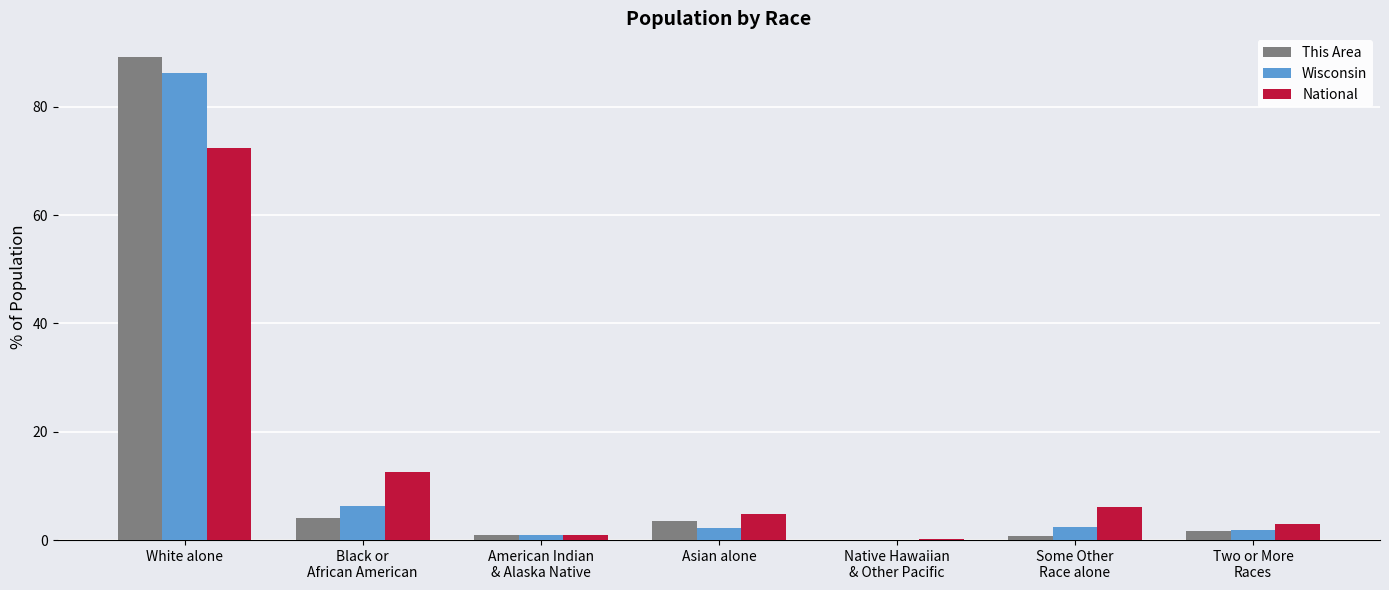

True or false: This Area has a value of 89.1 at White alone.

True